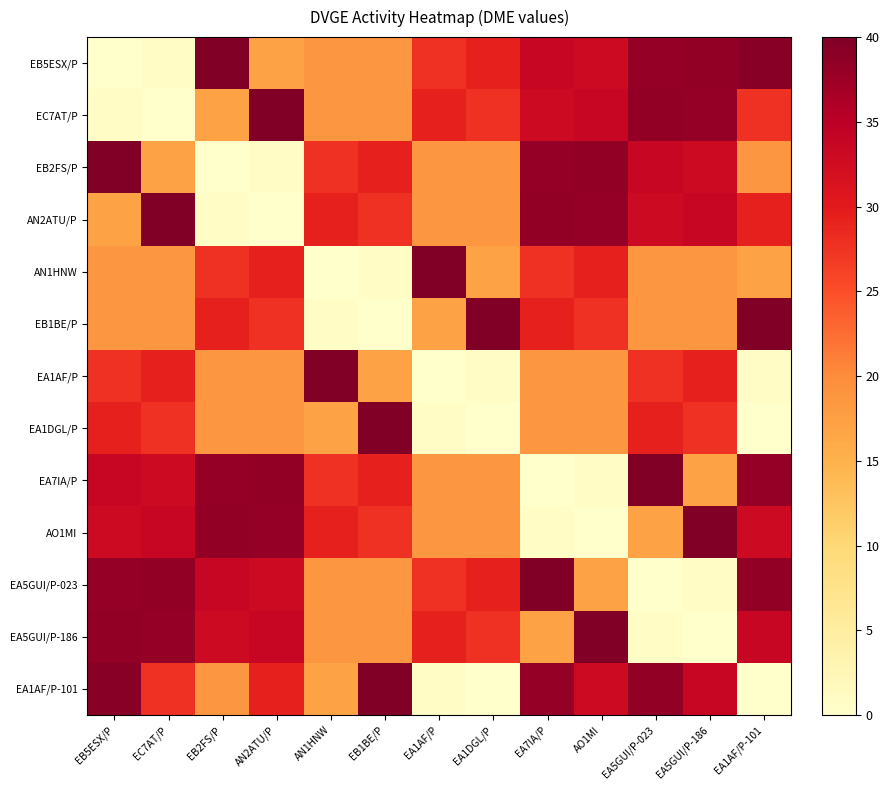

Rank the series at AN1HNW from lowest to highest value.

AN1HNW, EB1BE/P, EA1DGL/P, EA1AF/P-101, EB5ESX/P, EA5GUI/P-023, EC7AT/P, EA5GUI/P-186, EB2FS/P, EA7IA/P, AN2ATU/P, AO1MI, EA1AF/P